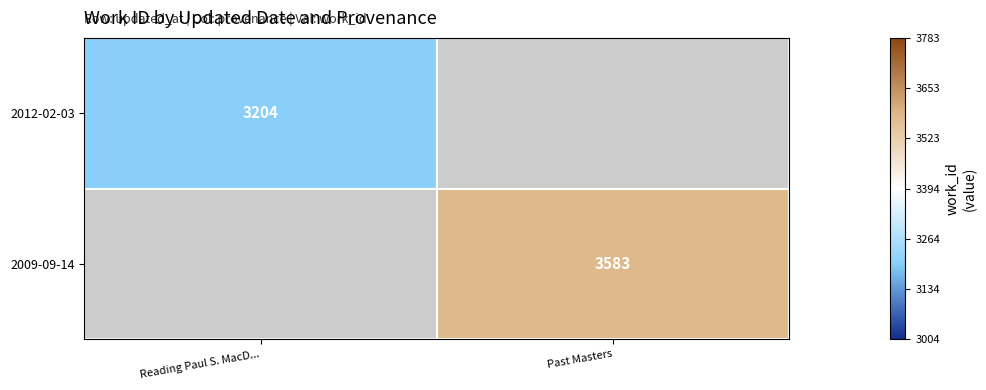

The 2012-02-03 series shows 4997 at Reading Paul S. MacD.... True or false?

False